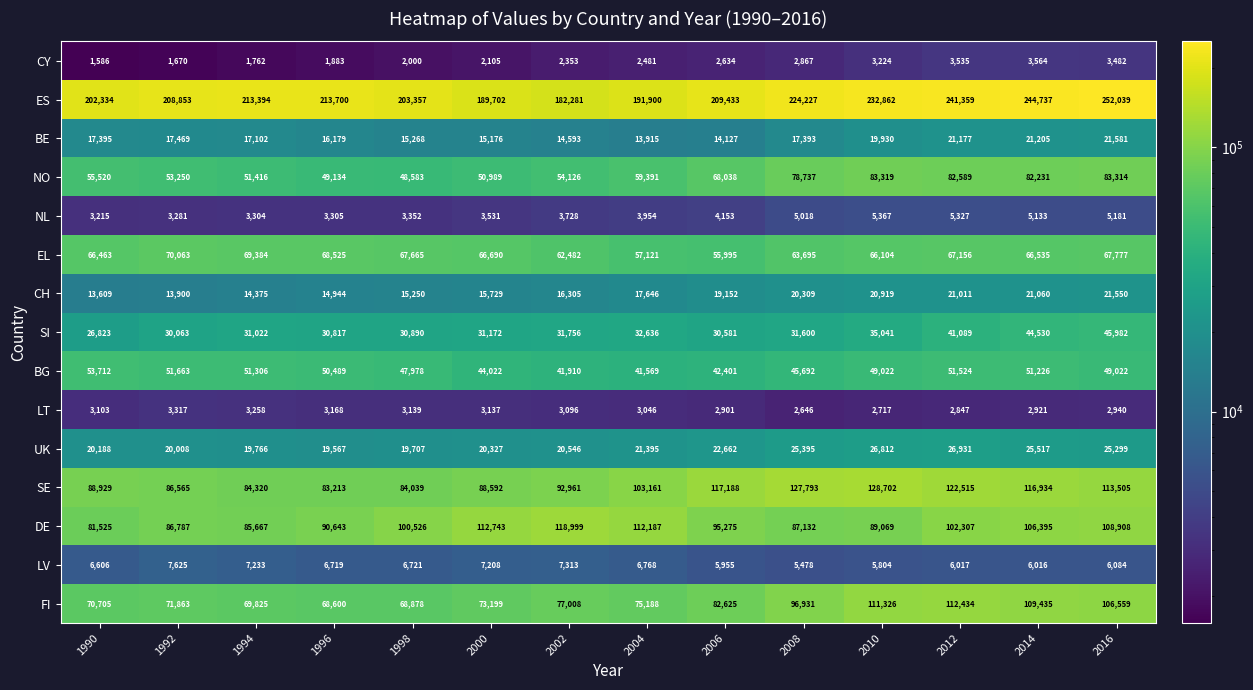

How many data points in DE are less than 100526?

7